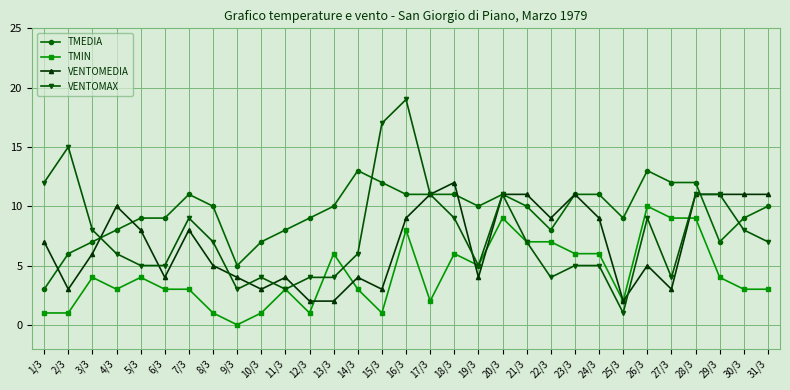

Reading right to left, extract all data points from this chart.

TMEDIA: 10	9	7	12	12	13	9	11	11	8	10	11	10	11	11	11	12	13	10	9	8	7	5	10	11	9	9	8	7	6	3
TMIN: 3	3	4	9	9	10	2	6	6	7	7	9	5	6	2	8	1	3	6	1	3	1	0	1	3	3	4	3	4	1	1
VENTOMEDIA: 11	11	11	11	3	5	2	9	11	9	11	11	4	12	11	9	3	4	2	2	4	3	4	5	8	4	8	10	6	3	7
VENTOMAX: 7	8	11	11	4	9	1	5	5	4	7	11	5	9	11	19	17	6	4	4	3	4	3	7	9	5	5	6	8	15	12